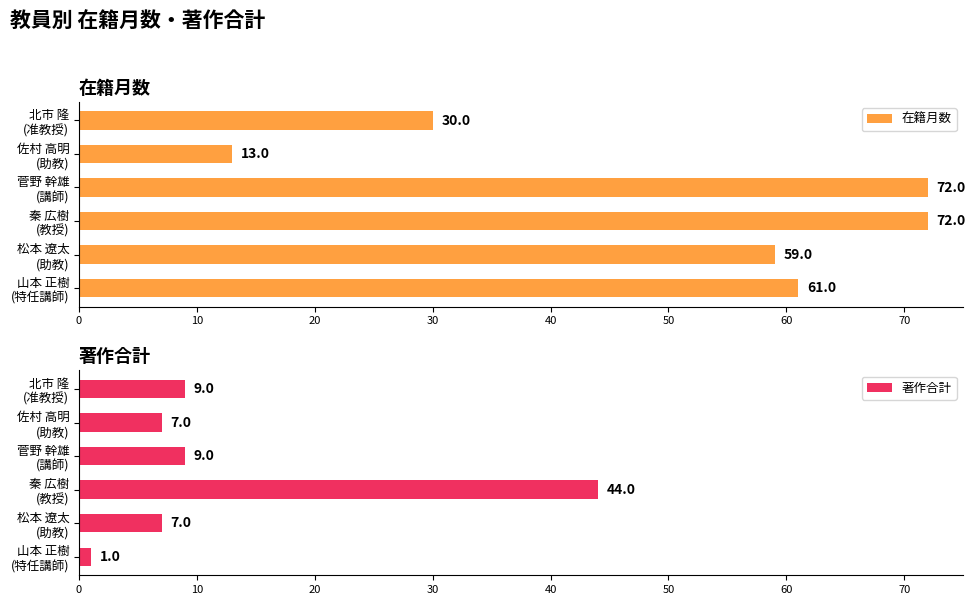

What is the minimum value for 在籍月数?

13